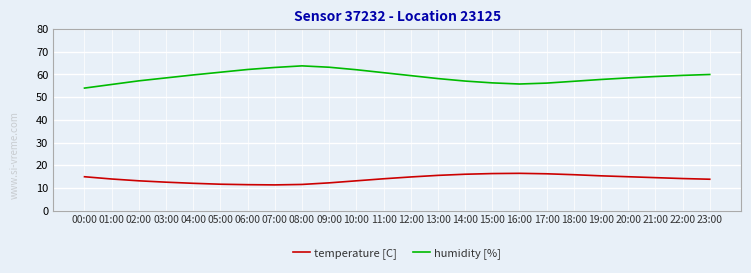

True or false: temperature [C] and humidity [%] intersect in this chart.

False